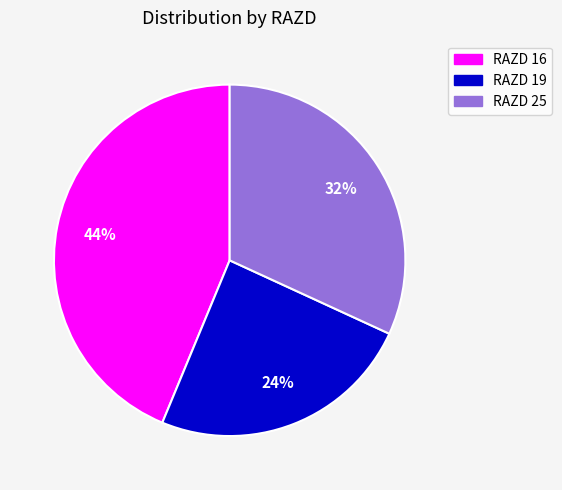

To the nearest percent, what is the average slice percentage?

33%